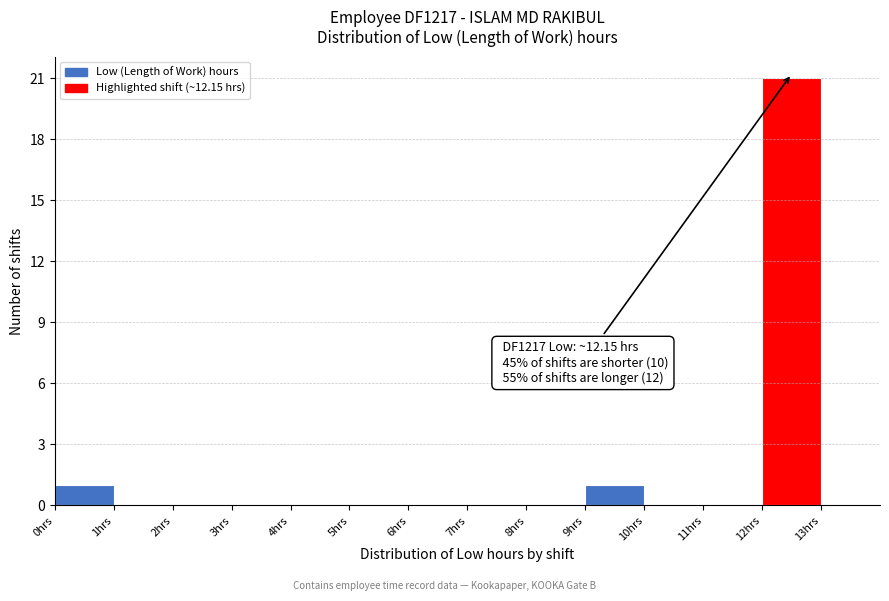

Over which range of the x-axis is the bar tallest?

12 to 13